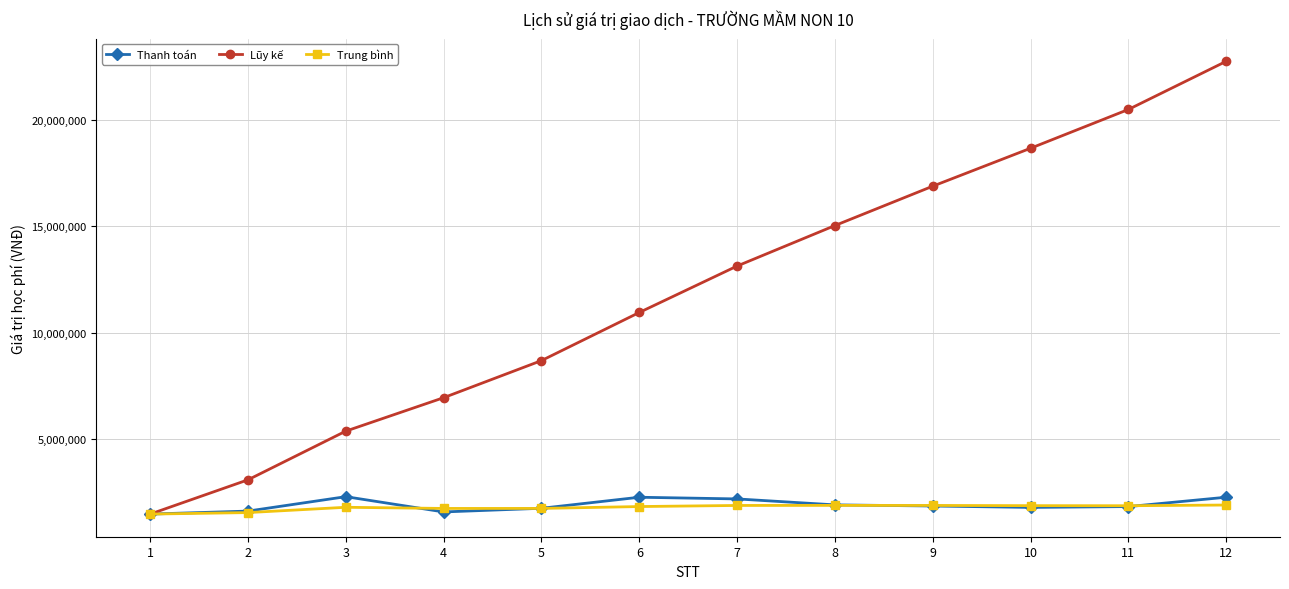

The value of Lũy kế at 8 is 15040000.0. True or false?

True